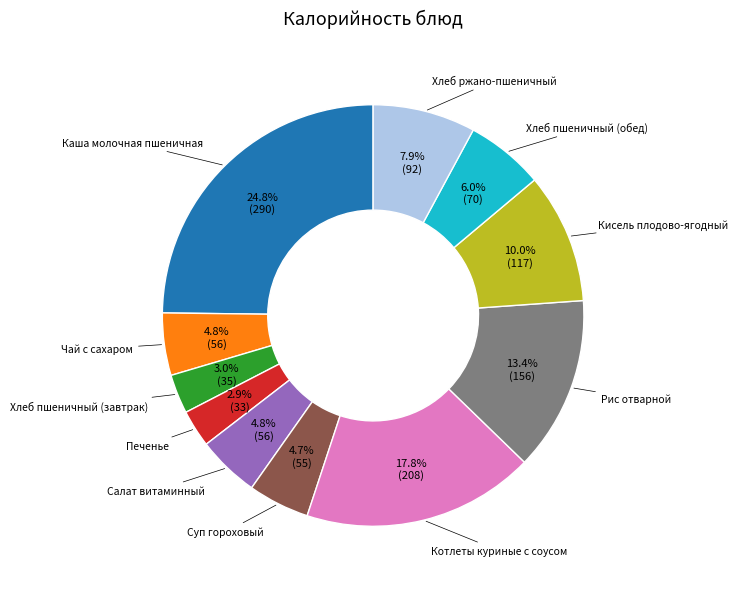

Approximately how many times larger is the value at Салат витаминный compared to Кисель плодово-ягодный?

0.5